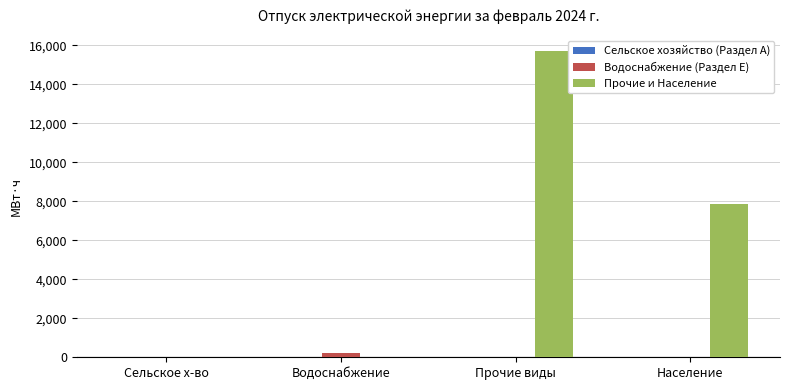

Between Водоснабжение and Прочие виды, which series saw the biggest shift?

Прочие и Население